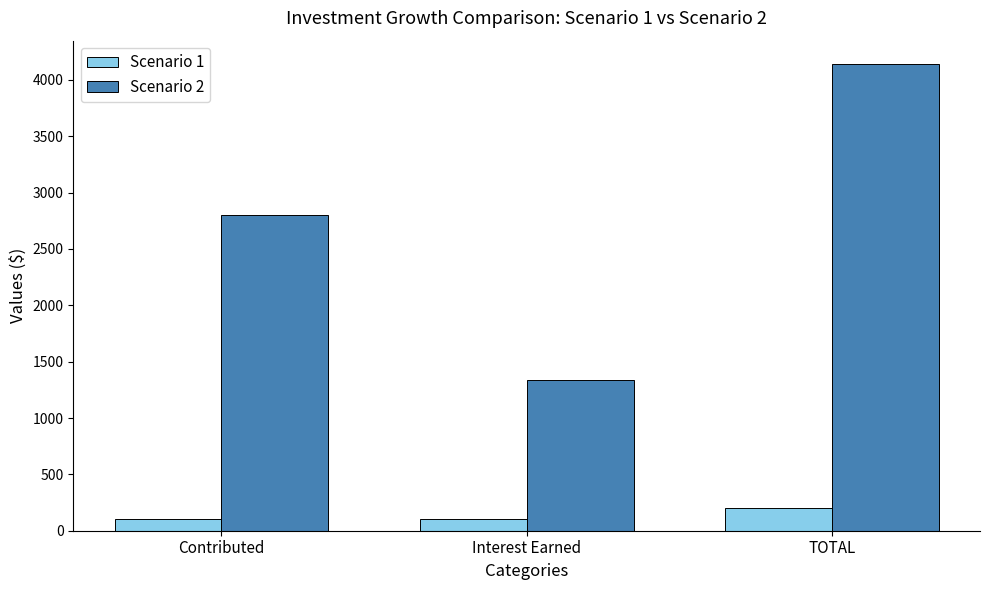

What is the sum of the Scenario 1 values at TOTAL and Contributed?

305.0